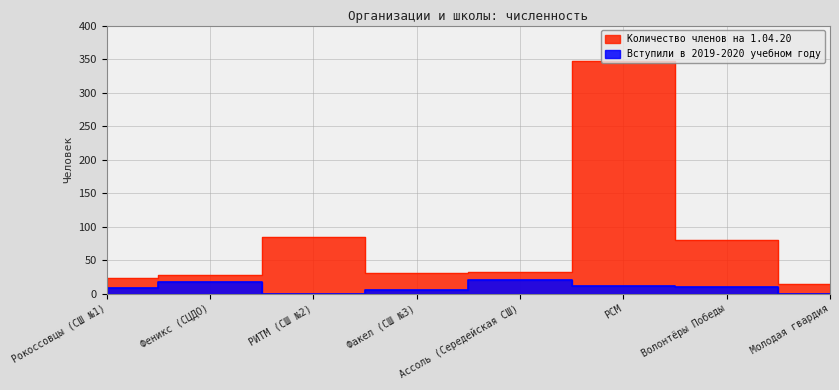

Where does the Вступили в 2019-2020 учебном году series first go above 10?

Феникс (СЦДО)